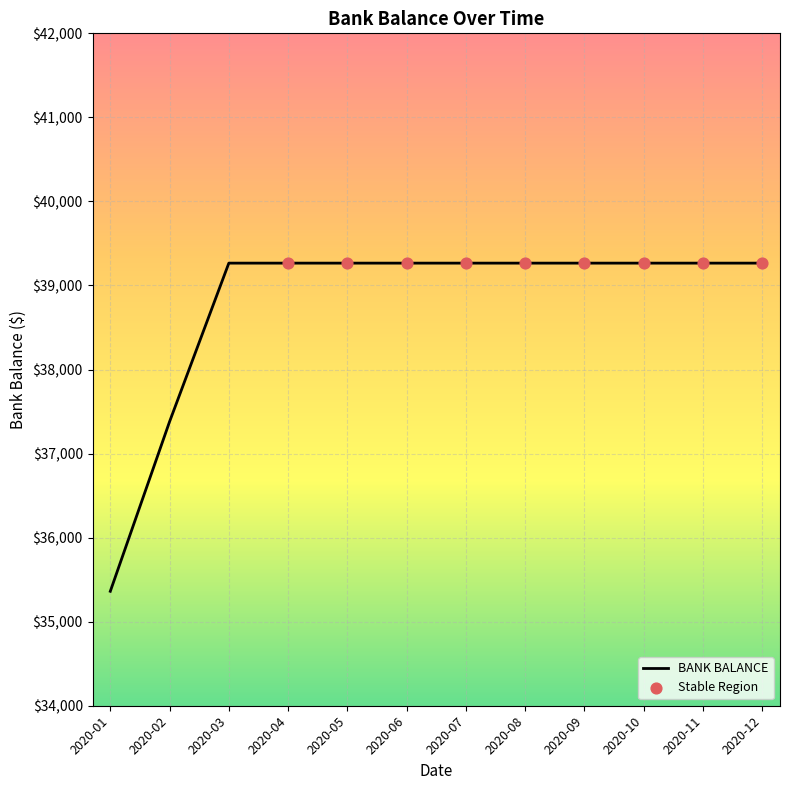

What is the change in value from 2020-02 to 2020-12?

+1886.0